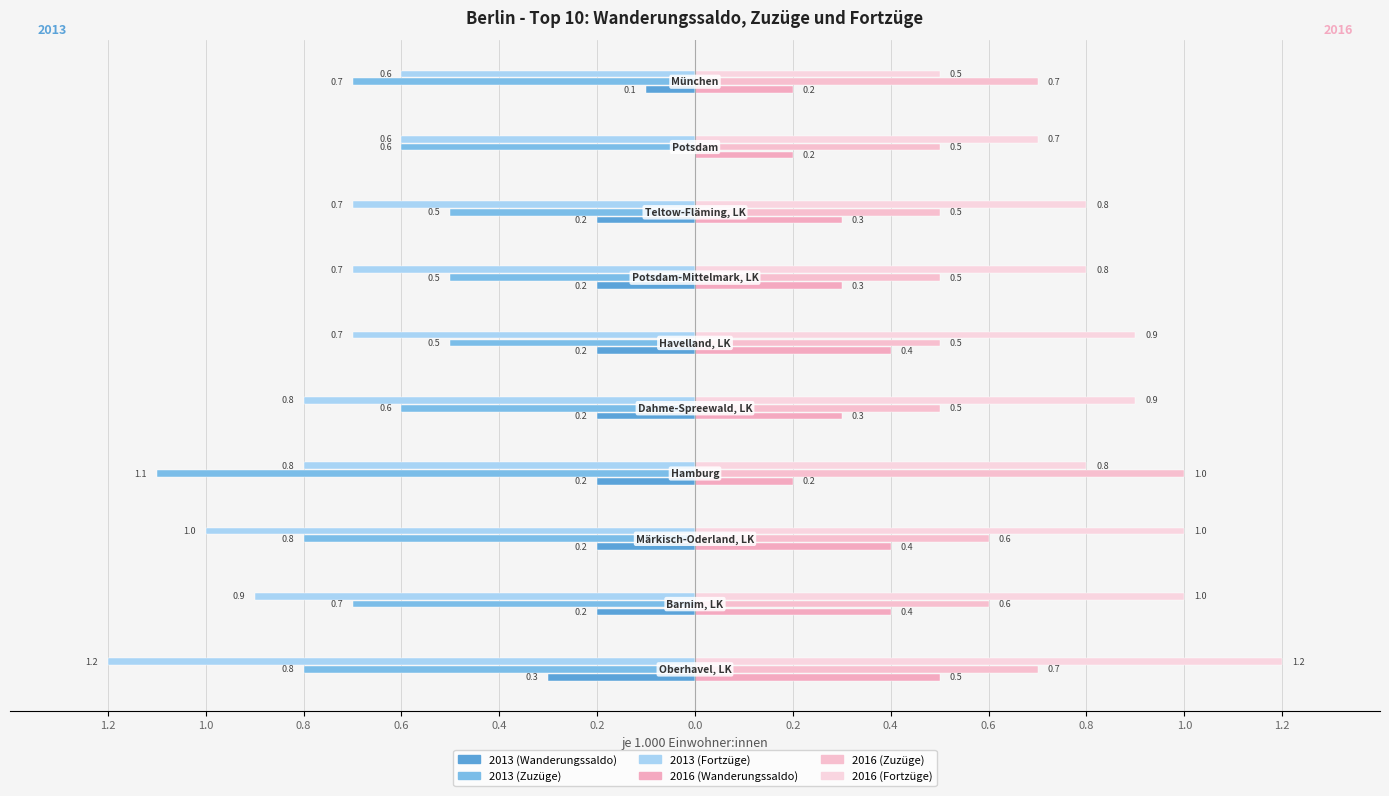

What is the label of the 4th bar from the right?

Potsdam-Mittelmark, LK